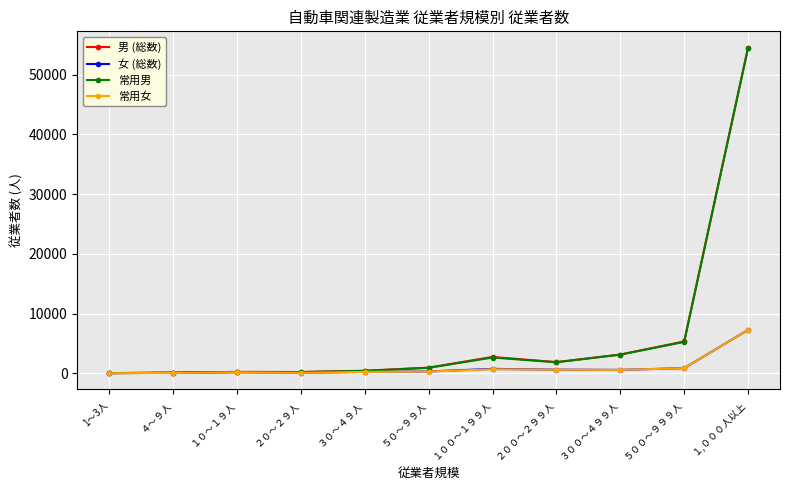

The value of 女 (総数) at ２００～２９９人 is 595. True or false?

True